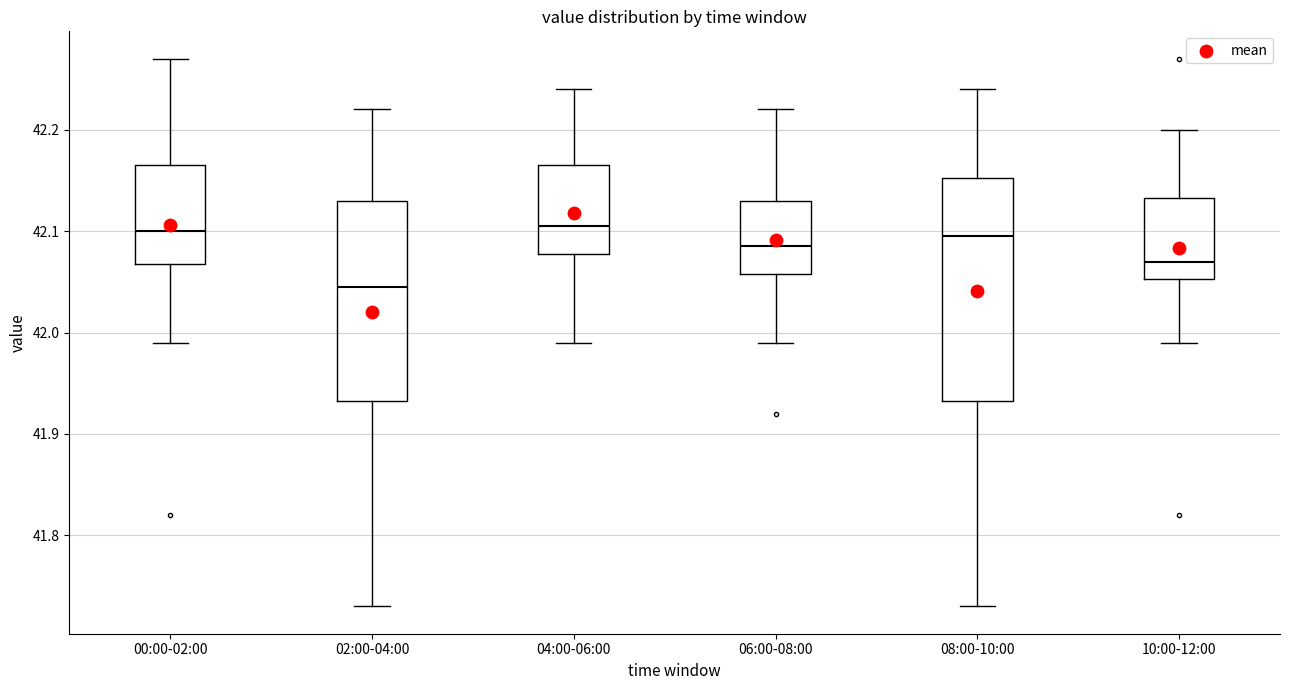

Which box's median line is the lowest?

02:00-04:00